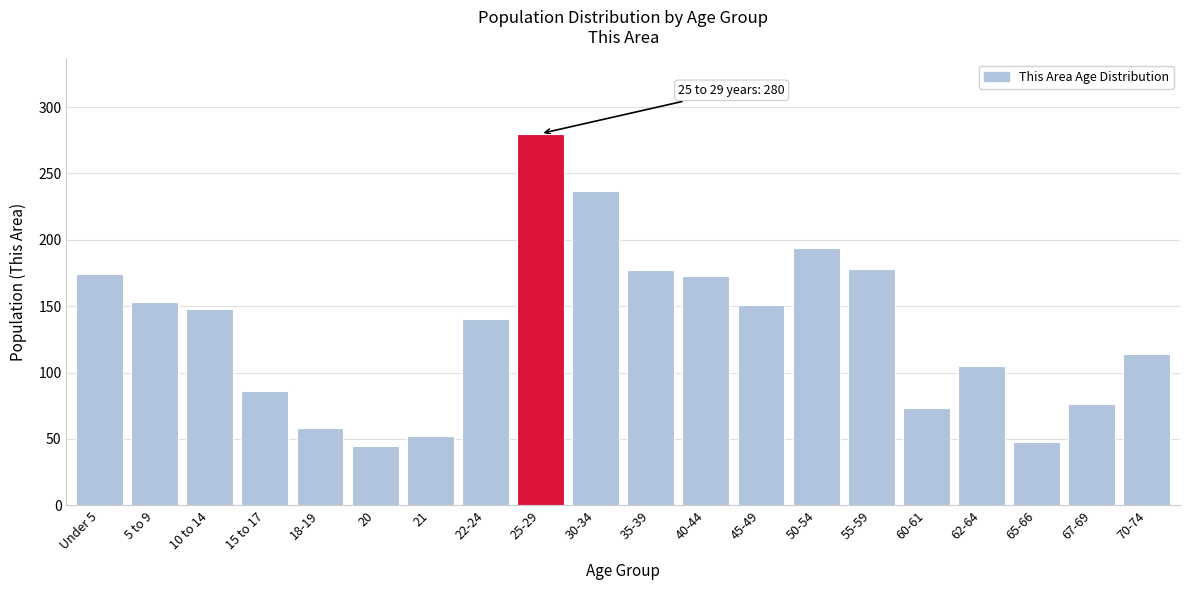

What is the label of the 13th bar from the right?

22-24